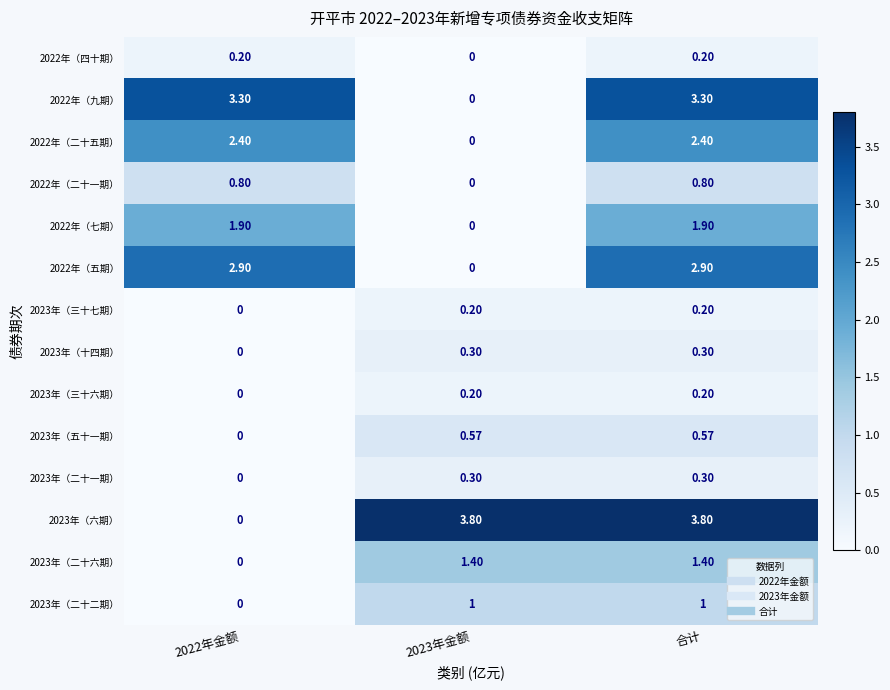

Is the value of 2022年（五期） at 合计 greater than the value of 2023年（二十一期） at 2022年金额?

Yes